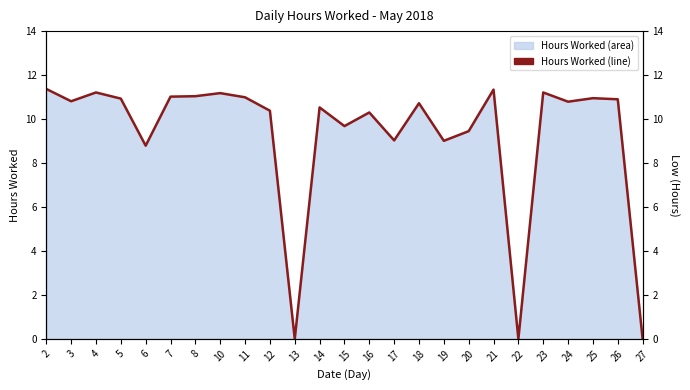

At which label does the data first exceed 10?

2